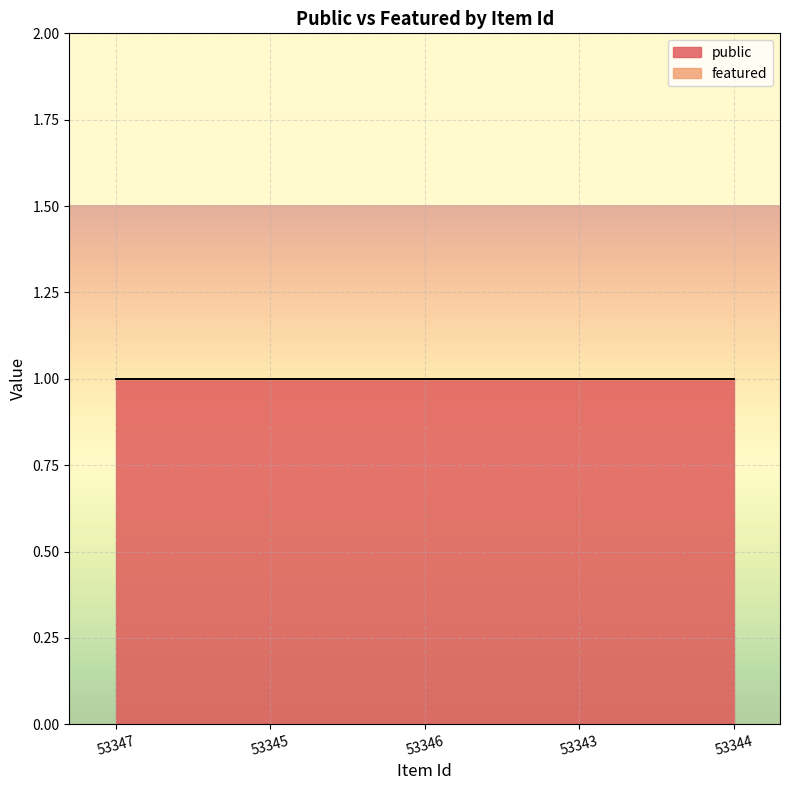

What are all the series names shown in the legend?

public, featured